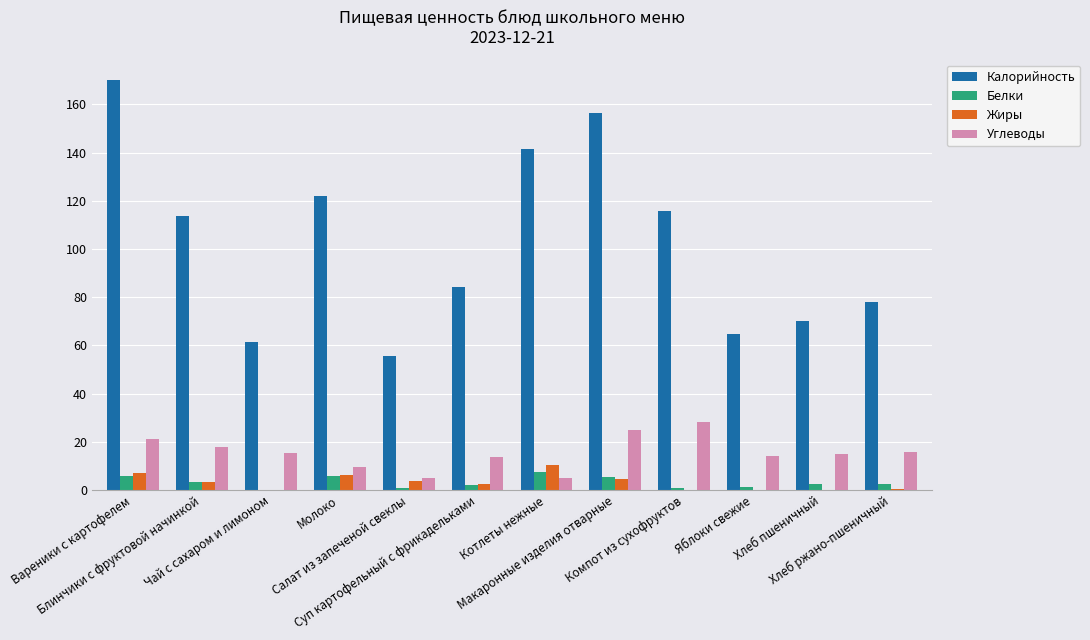

What is the maximum value shown in the chart?

170.2